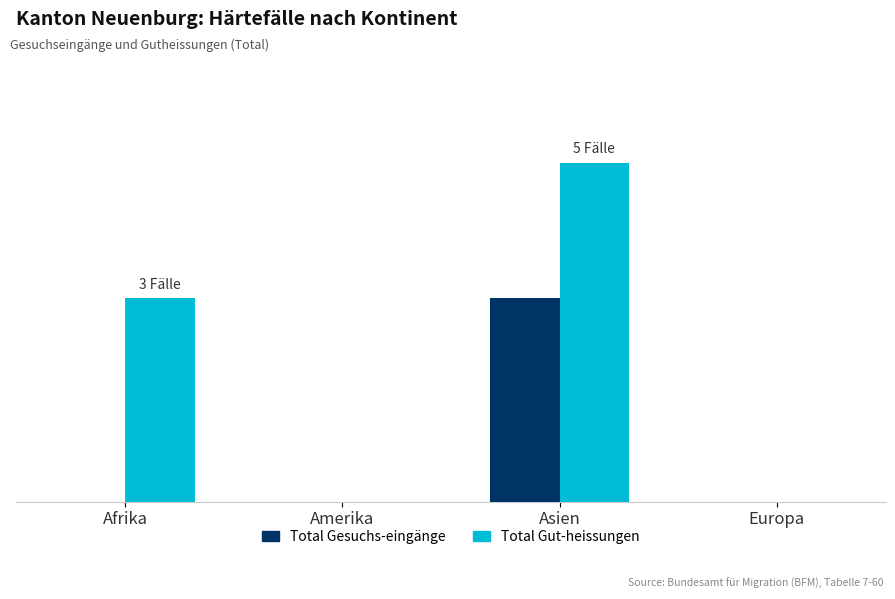

What are all the series names shown in the legend?

Total Gesuchs-eingänge, Total Gut-heissungen